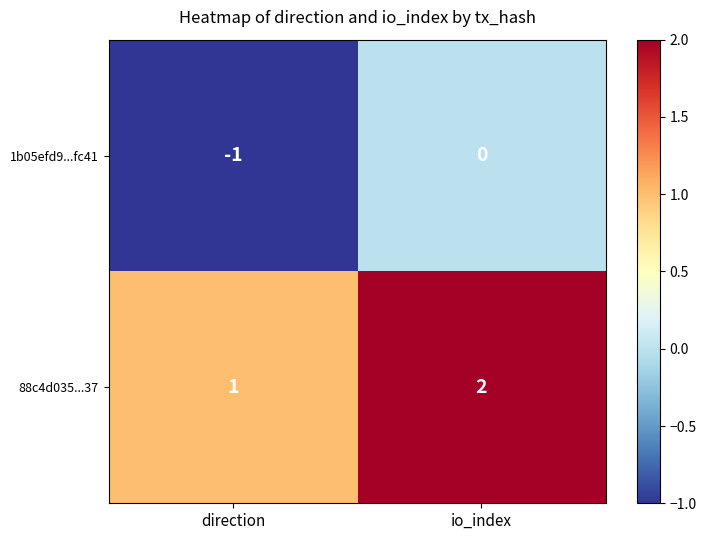

Rank the series by their average value, from lowest to highest.

1b05efd9...fc41, 88c4d035...37